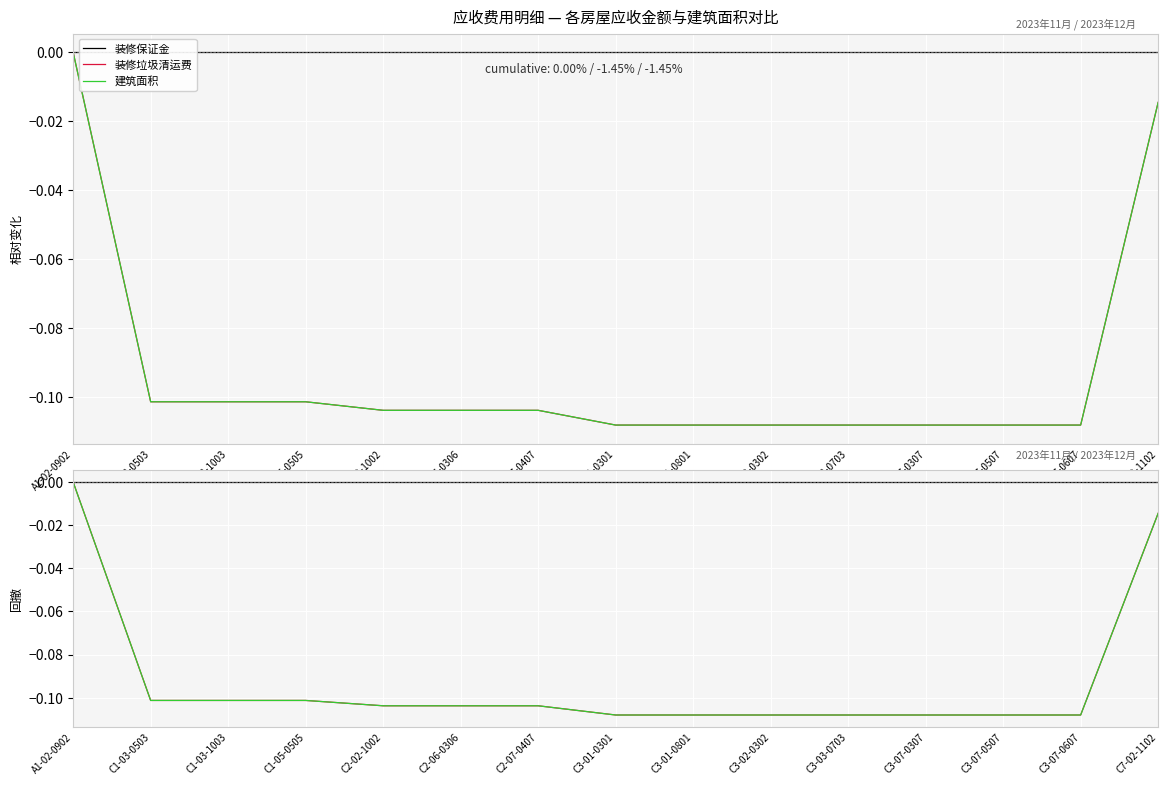

Reading left to right, list all the values displayed in this chart.

装修保证金: 0.0	0.0	0.0	0.0	0.0	0.0	0.0	0.0	0.0	0.0	0.0	0.0	0.0	0.0	0.0
装修垃圾清运费: 0.0	-0.1	-0.1	-0.1	-0.1	-0.1	-0.1	-0.1	-0.1	-0.1	-0.1	-0.1	-0.1	-0.1	-0.0
建筑面积: 0.0	-0.1	-0.1	-0.1	-0.1	-0.1	-0.1	-0.1	-0.1	-0.1	-0.1	-0.1	-0.1	-0.1	-0.0